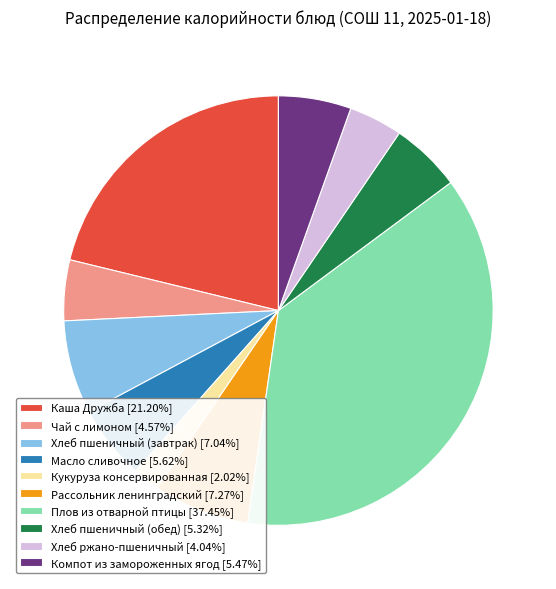

Does Компот из замороженных ягод represent more than half of the total?

No